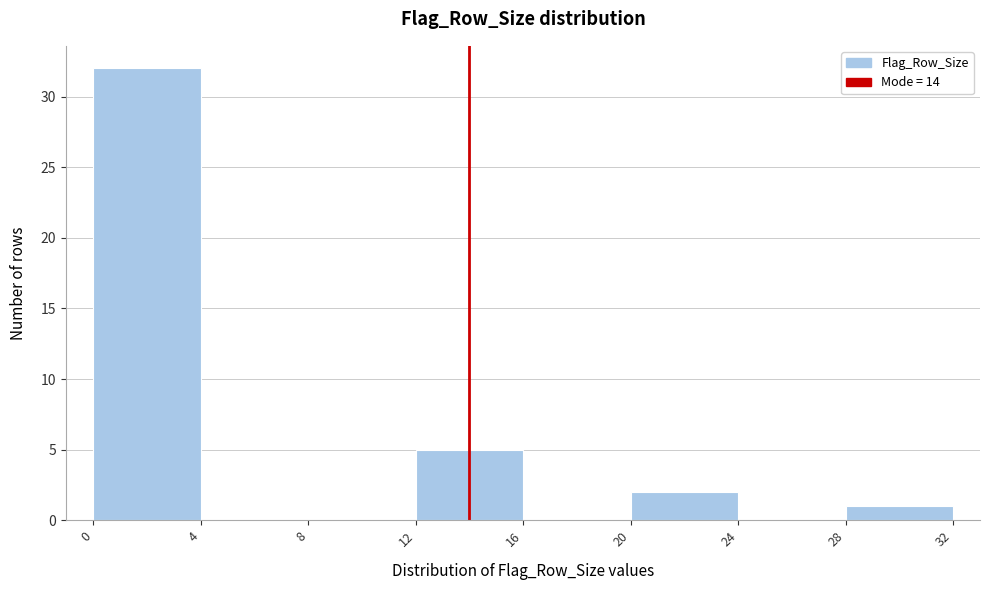

Over which range of the x-axis is the bar tallest?

0 to 4